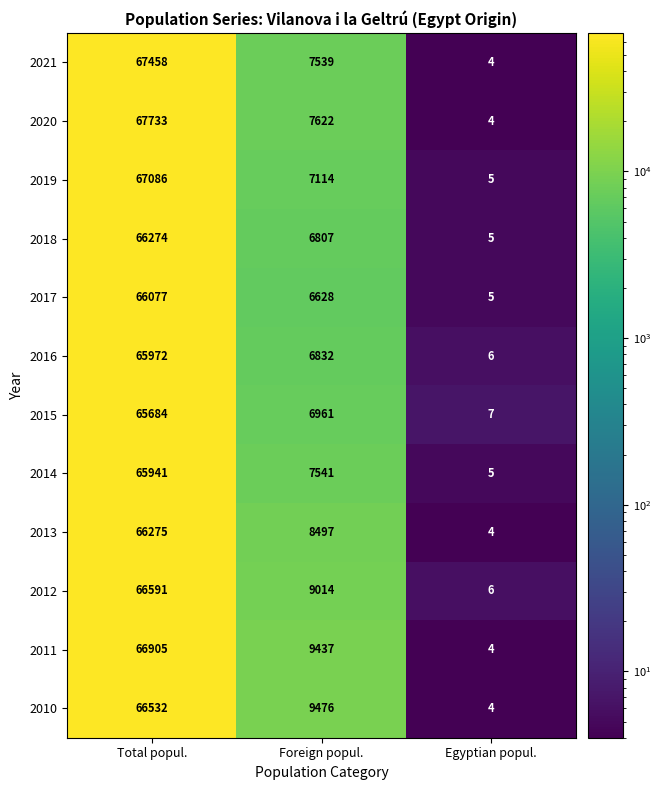

Which series has the widest spread of values?

2020